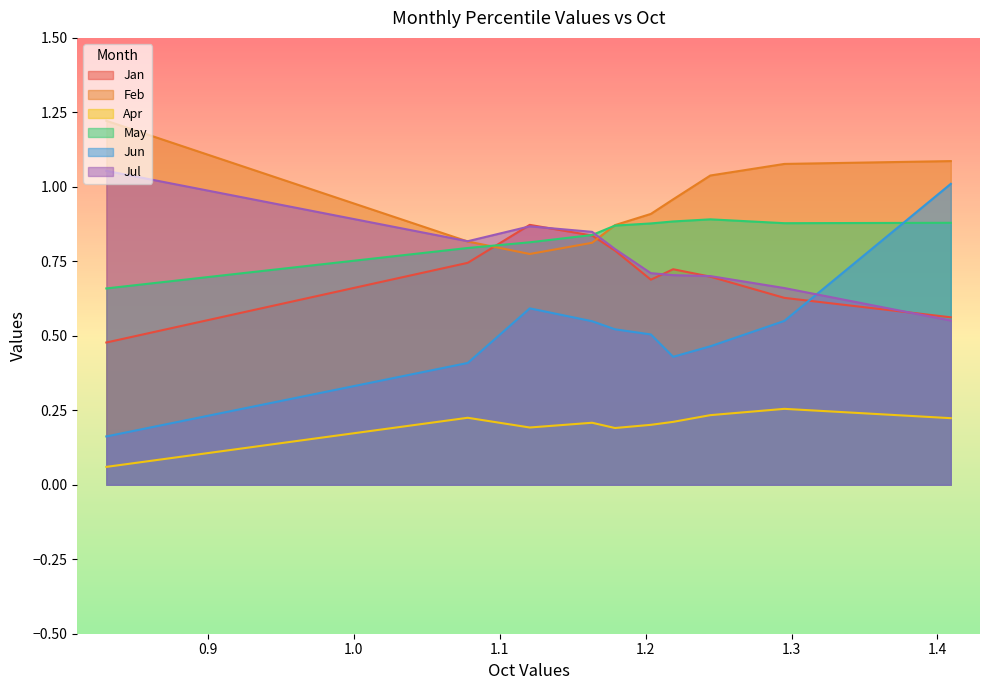

Reading right to left, extract all data points from this chart.

Jan: 0.6	0.6	0.7	0.7	0.7	0.8	0.8	0.9	0.7	0.5
Feb: 1.1	1.1	1.0	1.0	0.9	0.9	0.8	0.8	0.8	1.2
Apr: 0.2	0.3	0.2	0.2	0.2	0.2	0.2	0.2	0.2	0.1
May: 0.9	0.9	0.9	0.9	0.9	0.9	0.8	0.8	0.8	0.7
Jun: 1.0	0.6	0.5	0.4	0.5	0.5	0.5	0.6	0.4	0.2
Jul: 0.6	0.7	0.7	0.7	0.7	0.8	0.8	0.9	0.8	1.1